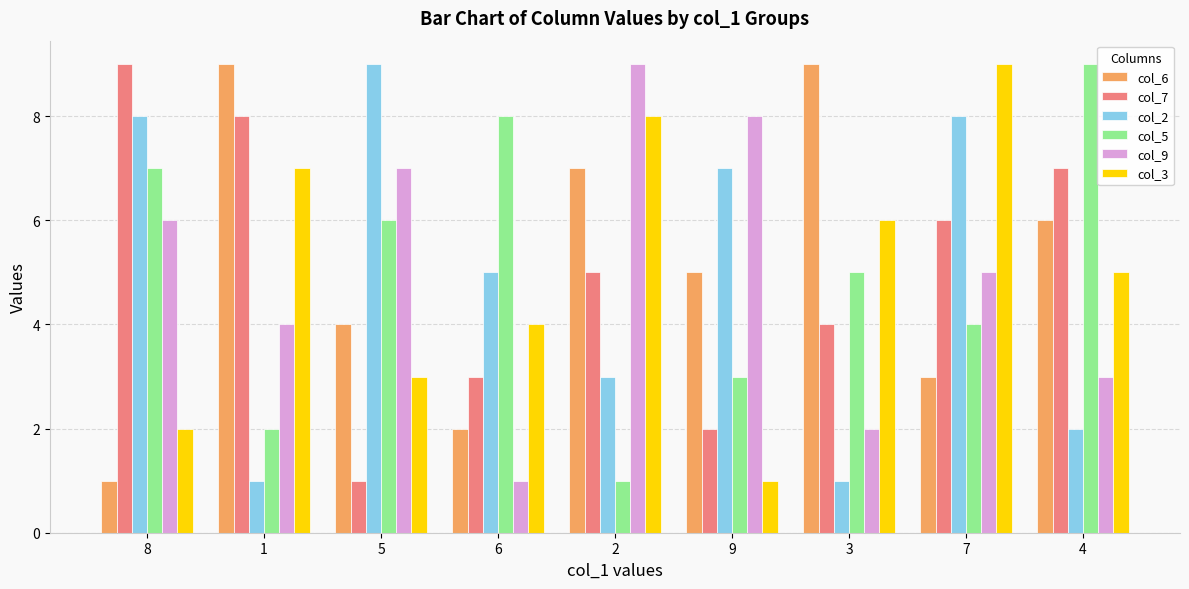

List the labels in order of col_7 value, largest first.

8, 1, 4, 7, 2, 3, 6, 9, 5